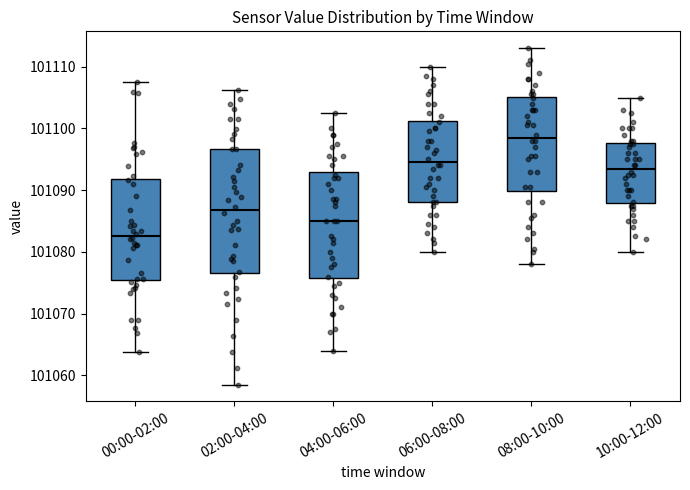

Which box has the highest median line?

08:00-10:00